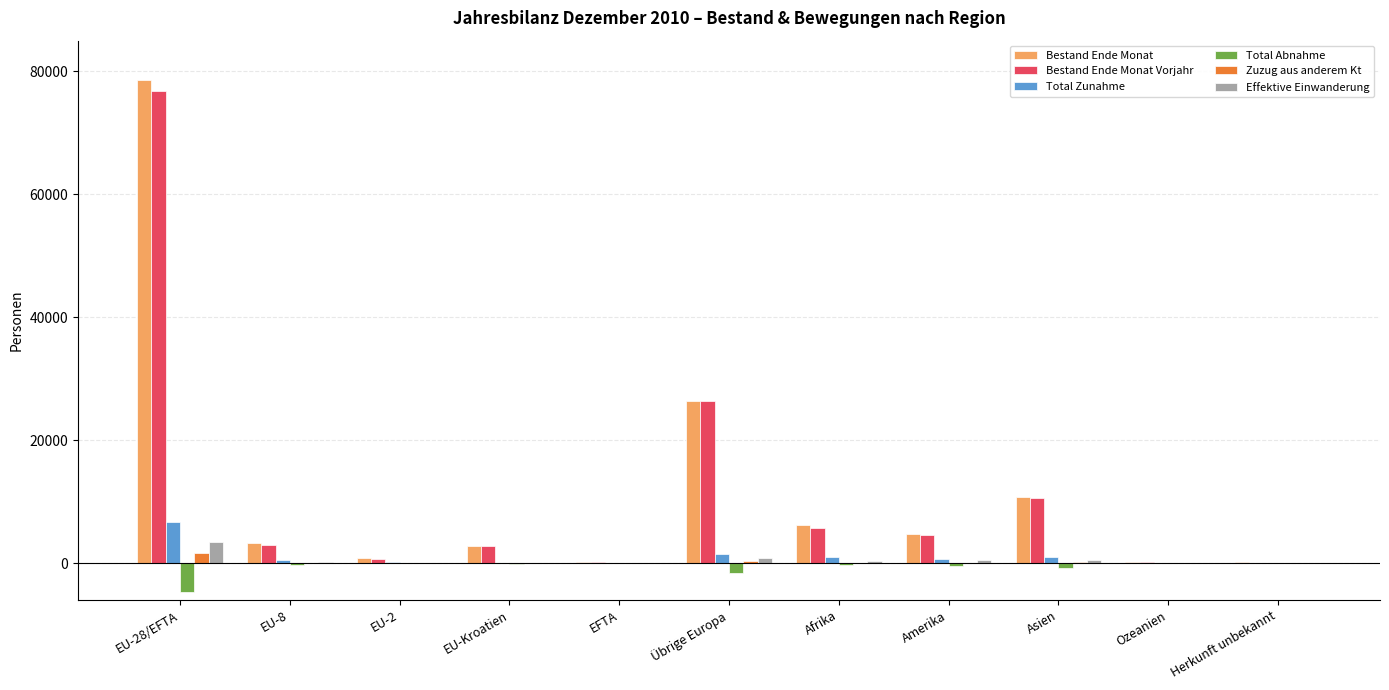

Is the value of Bestand Ende Monat Vorjahr at Amerika greater than the value of Zuzug aus anderem Kt at EFTA?

Yes